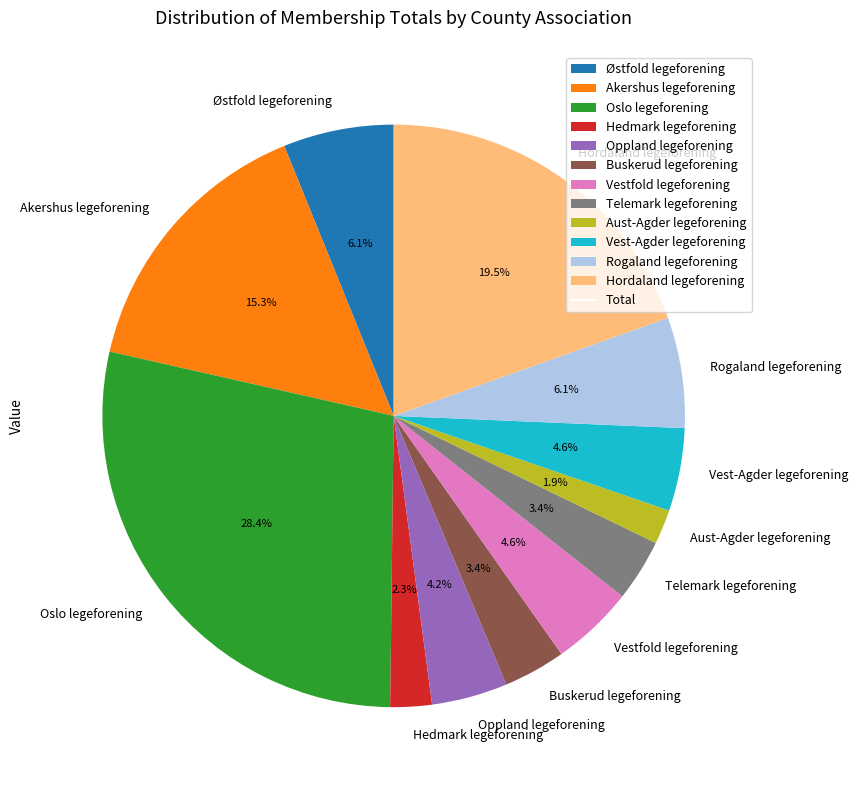

What percentage do Oppland legeforening and Rogaland legeforening together represent?

10.3%